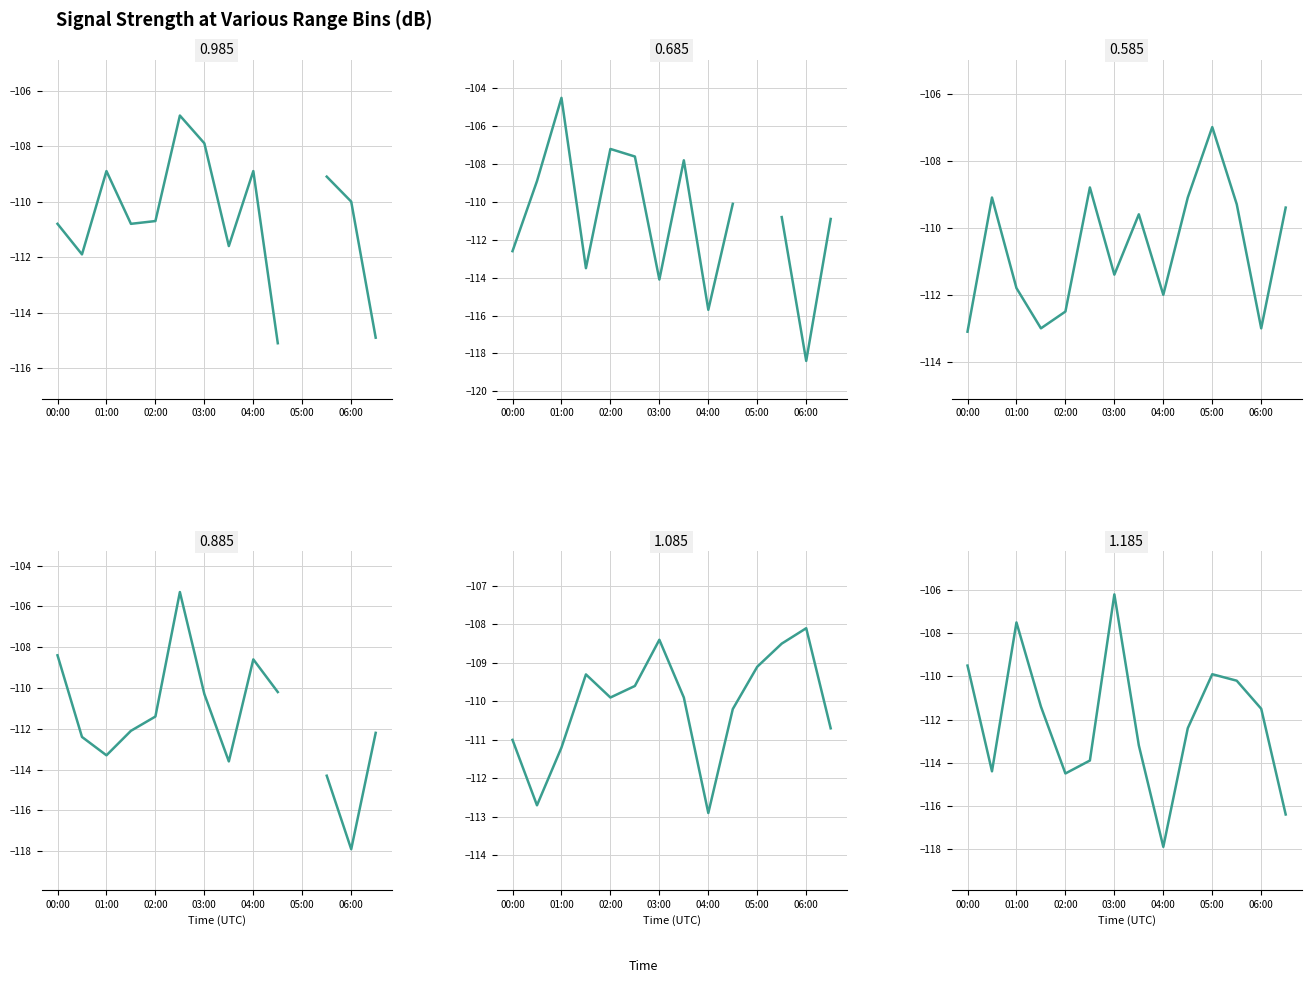

Between which two adjacent categories do 1.085 and 1.185 first intersect?

2015/10/13 00:00 and 2015/10/13 00:30